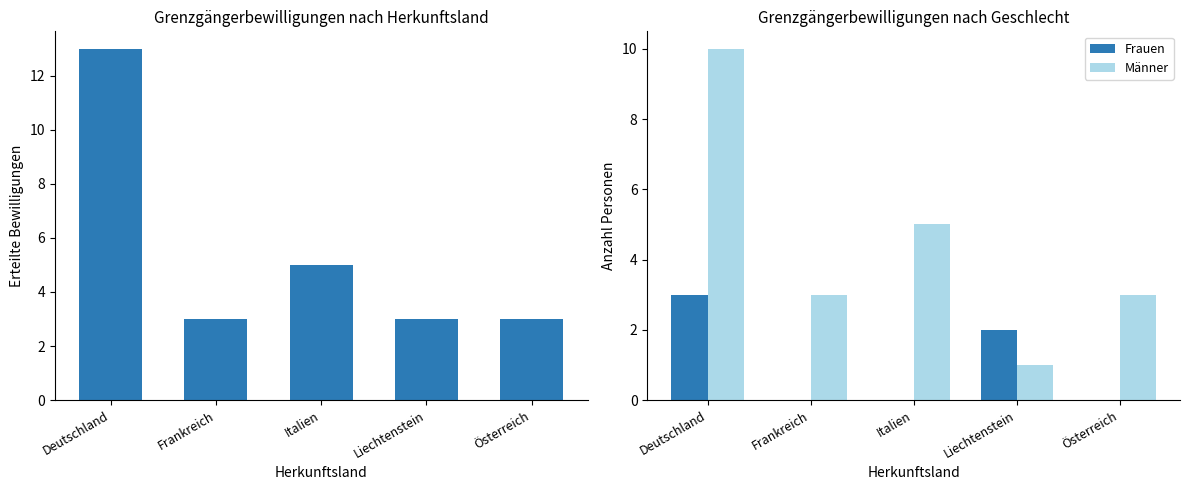

List the series in order of their overall mean, lowest first.

Frauen, Männer, Total erteilte Bewilligungen